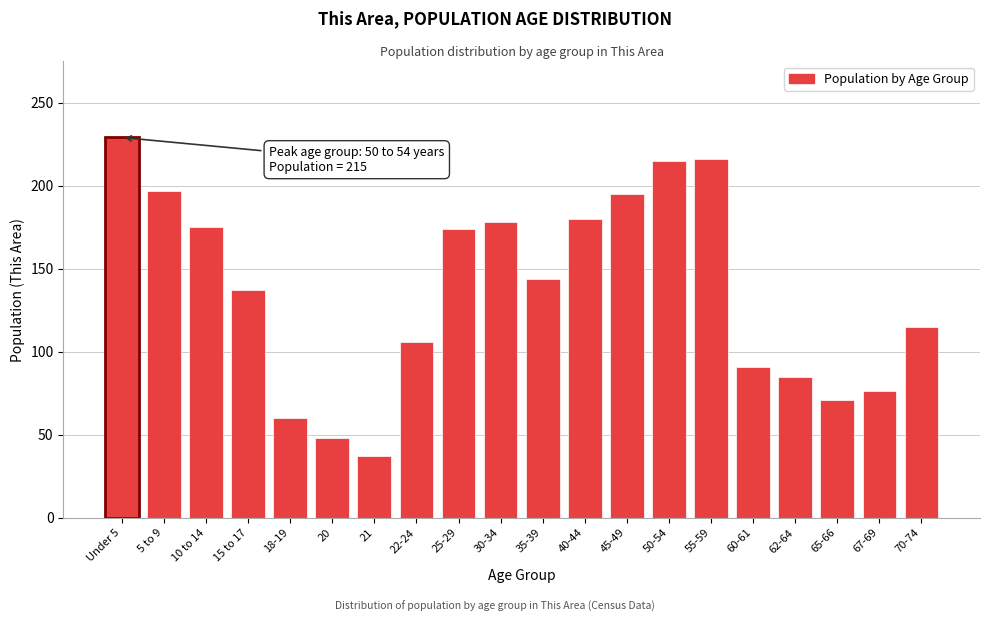

What is the maximum value shown in the chart?

229